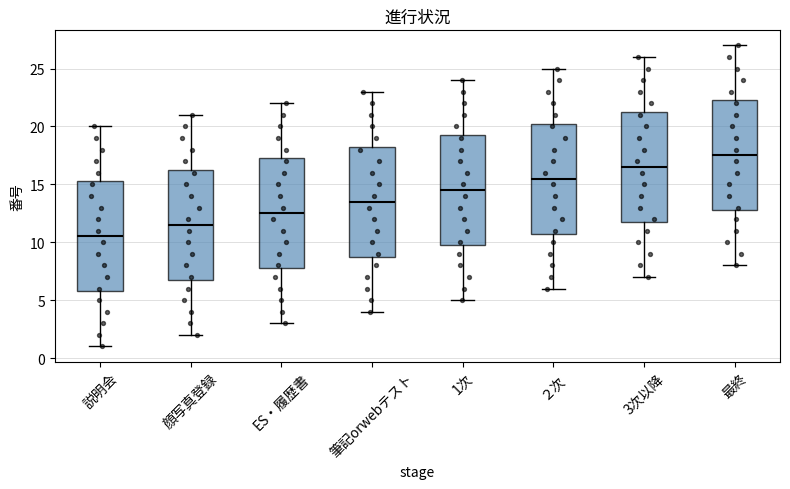

Reading left to right, transcribe this box plot: for each box, give where its median line is, the range the box spans, and where its two whiskers end, as read against the y-axis. The values are not printed on the chart, so give them approximately, as read against the axis.

説明会: median 10.5, box 6.0 to 15.5, whiskers 1.0 to 20.0
顔写真登録: median 11.5, box 7.0 to 16.5, whiskers 2.0 to 21.0
ES・履歴書: median 12.5, box 8.0 to 17.5, whiskers 3.0 to 22.0
筆記orwebテスト: median 13.5, box 9.0 to 18.5, whiskers 4.0 to 23.0
1次: median 14.5, box 10.0 to 19.5, whiskers 5.0 to 24.0
２次: median 15.5, box 11.0 to 20.5, whiskers 6.0 to 25.0
3次以降: median 16.5, box 12.0 to 21.5, whiskers 7.0 to 26.0
最終: median 17.5, box 13.0 to 22.5, whiskers 8.0 to 27.0